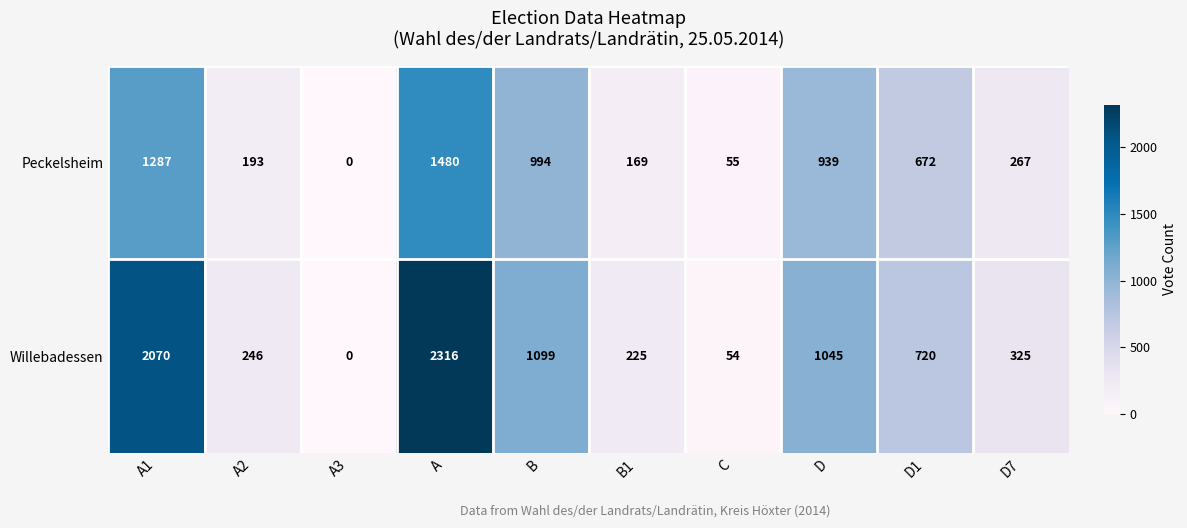

Reading left to right, list all the values displayed in this chart.

Peckelsheim: A1=1287	A2=193	A3=0	A=1480	B=994	B1=169	C=55	D=939	D1=672	D7=267
Willebadessen: A1=2070	A2=246	A3=0	A=2316	B=1099	B1=225	C=54	D=1045	D1=720	D7=325